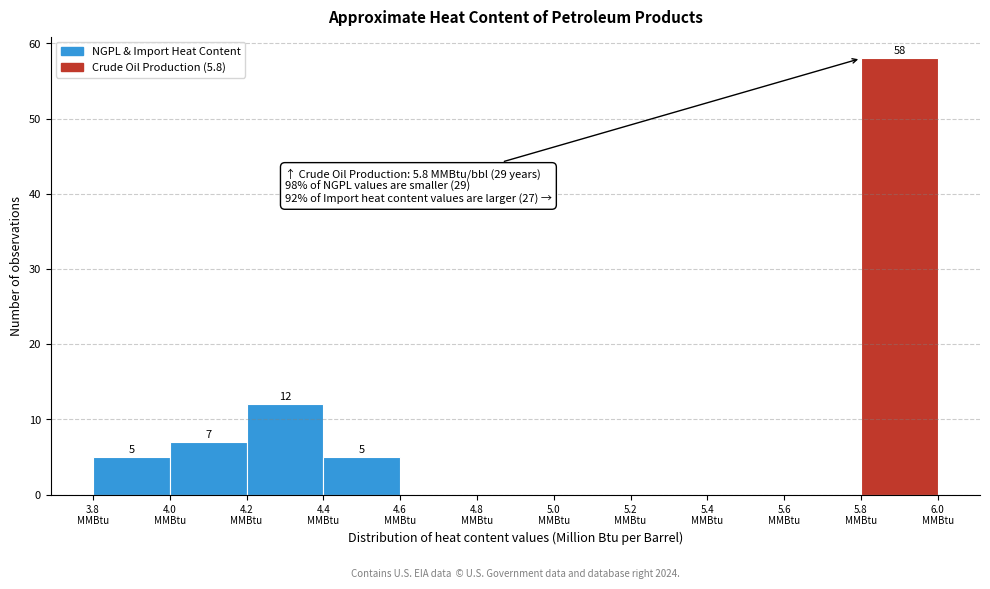

Which range on the x-axis has the tallest bar?

5.8 to 6.0